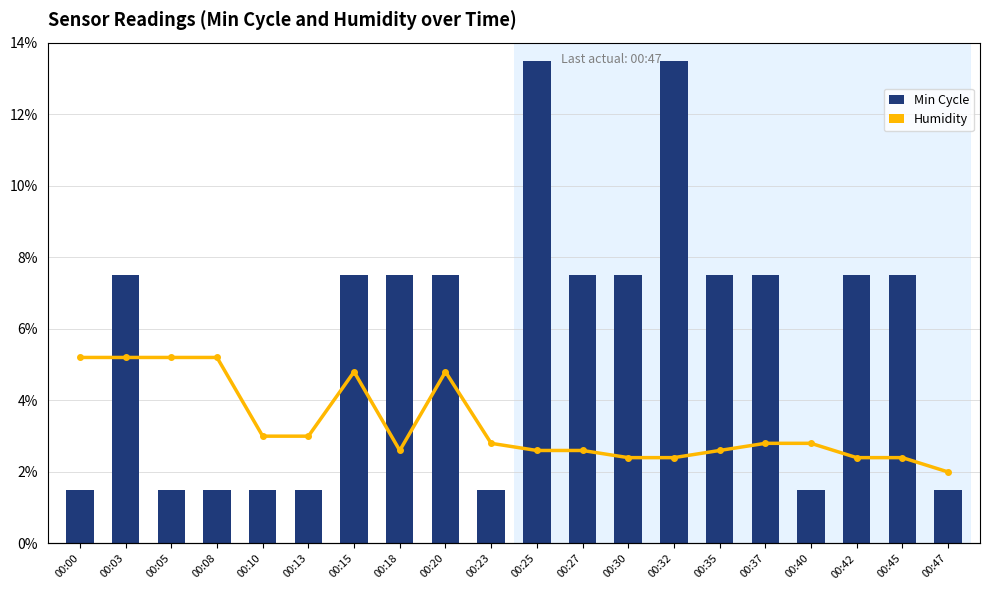

What is the sum of all Min Cycle values?

114.0